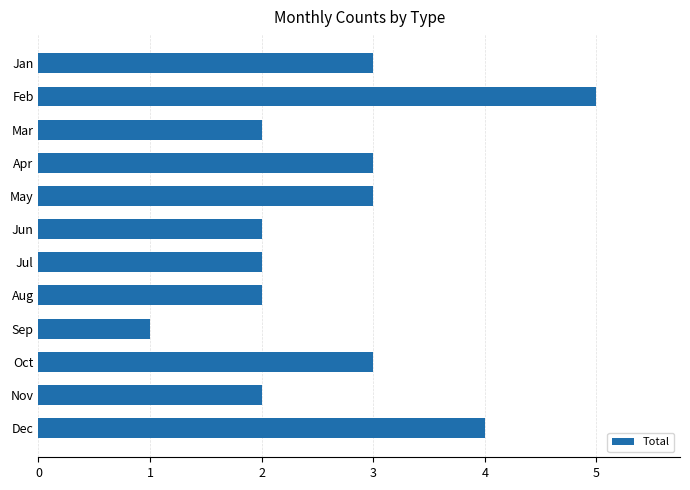

The value at Sep is 2. True or false?

False